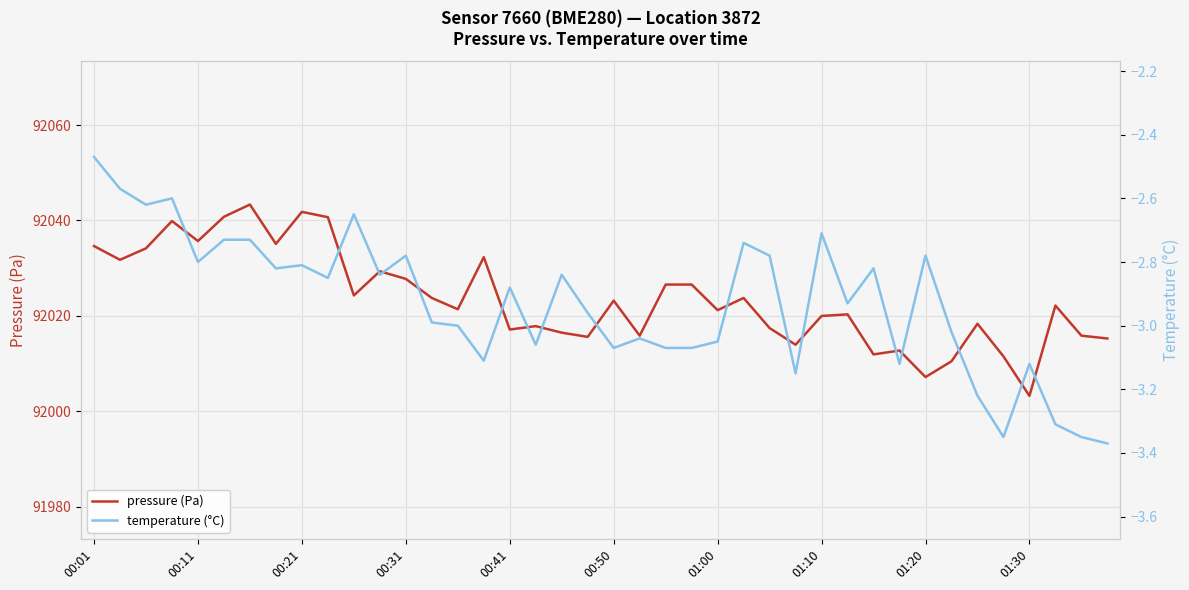

True or false: pressure (Pa) and temperature (°C) cross at least once.

False